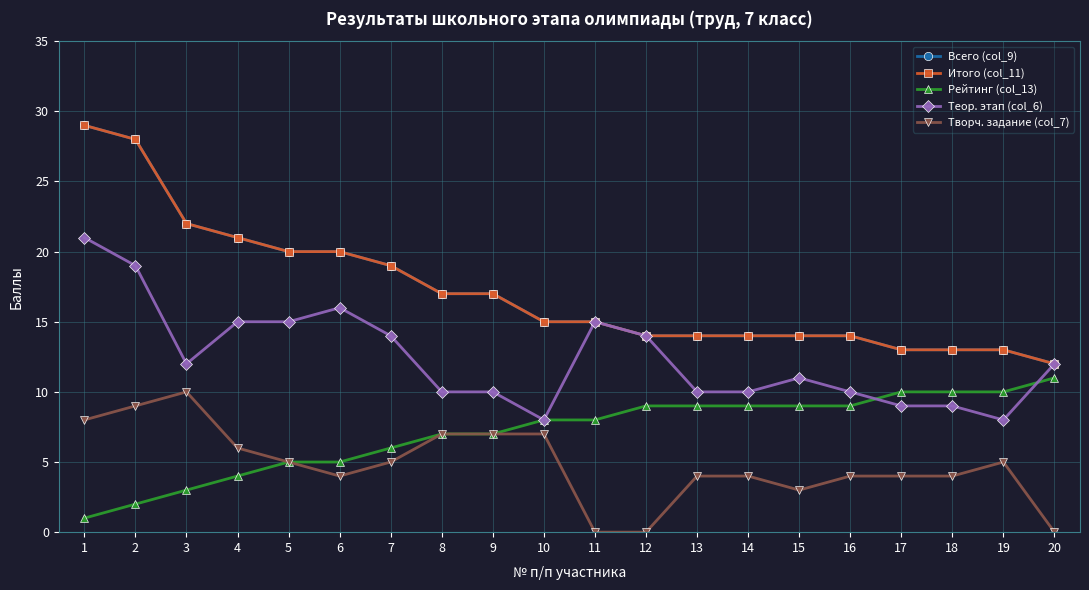

Between 6 and 1, which is larger?

1